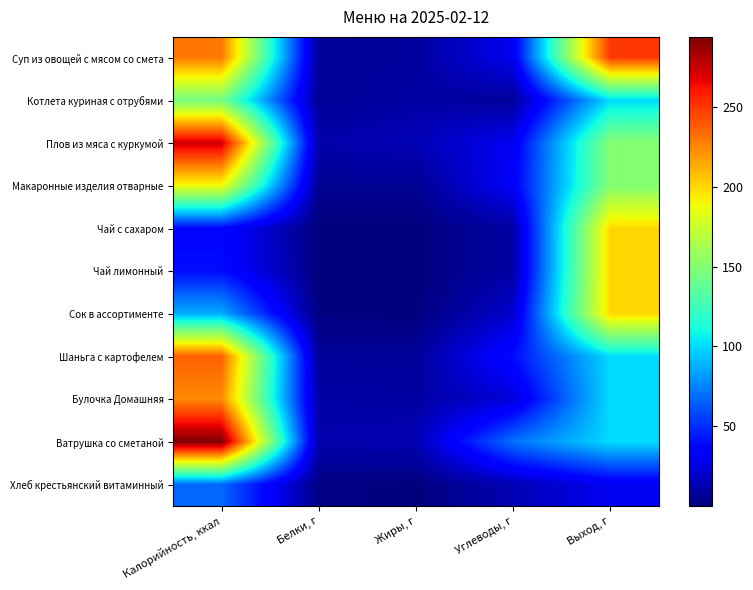

Between Углеводы, г and Калорийность, ккал, which is larger?

Калорийность, ккал